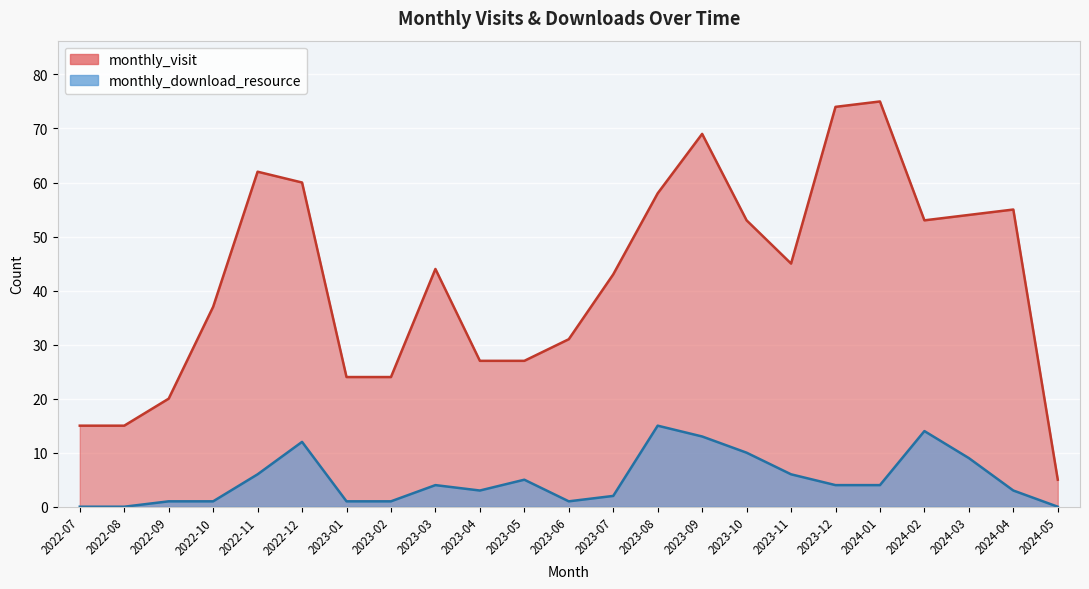

True or false: monthly_visit and monthly_download_resource intersect in this chart.

False